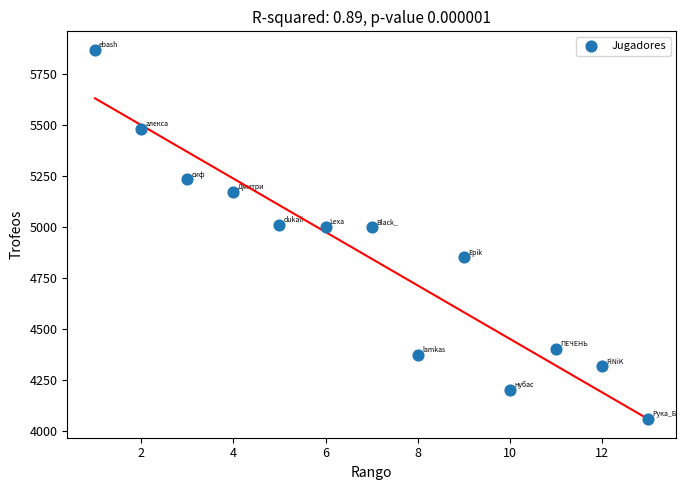

What is the range of Y values (max minus min)?

1808